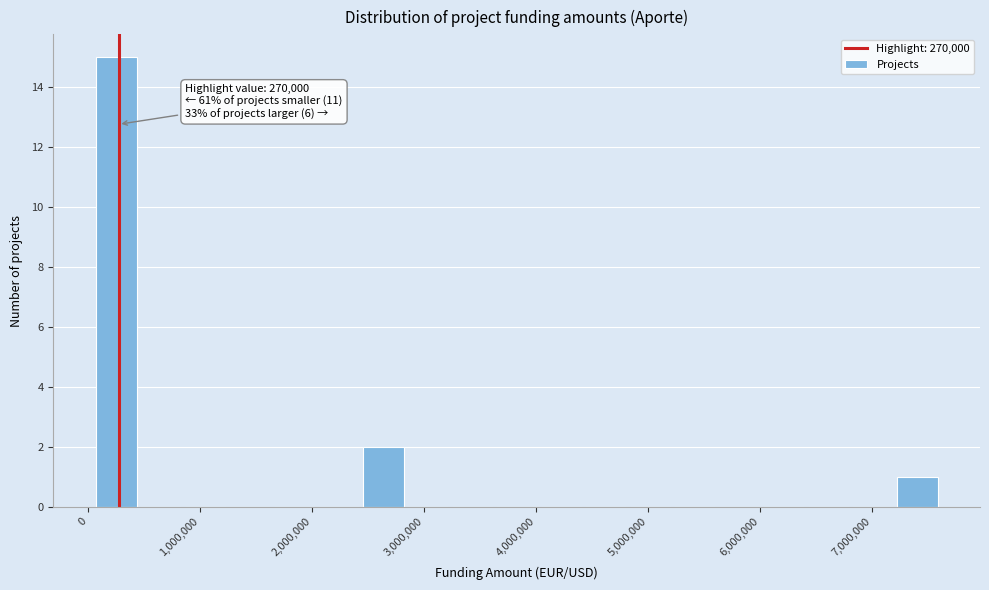

Read against the x-axis, roughly where is the centre of the tallest bar?

200000